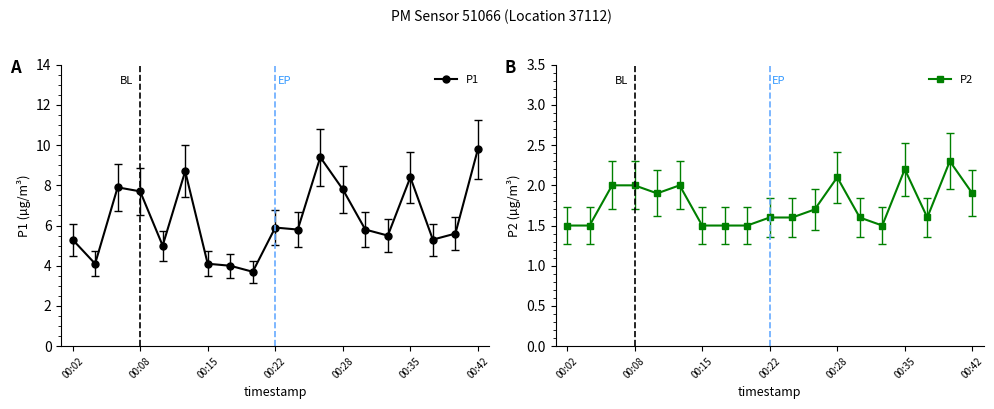

True or false: P1 has a value of 9.9 at 00:22.

False